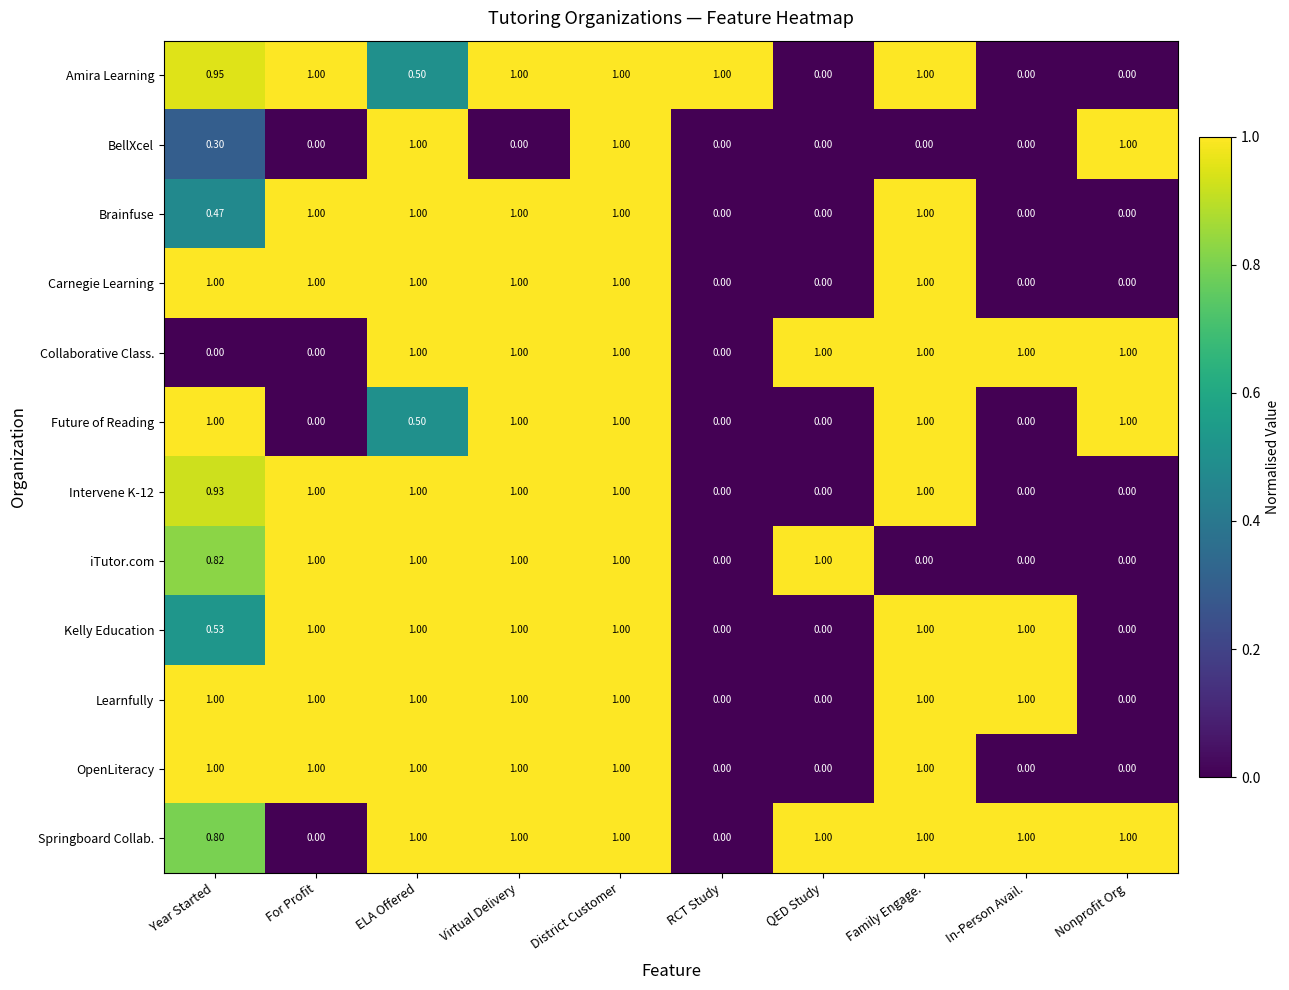

At which category is the sum across all series the highest?

District Customer